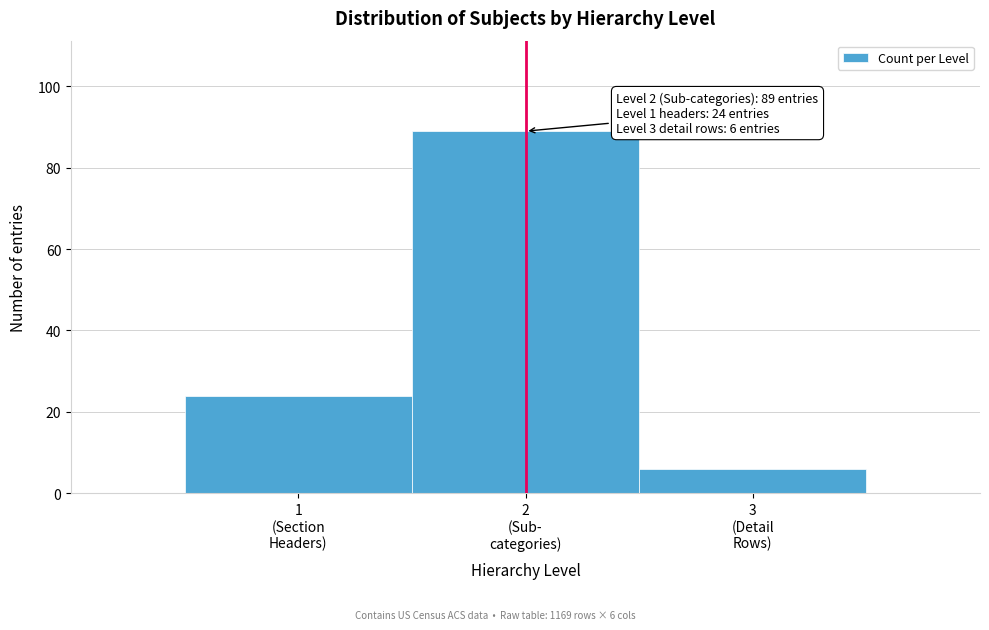

Reading left to right, extract all data points from this chart.

24	89	6